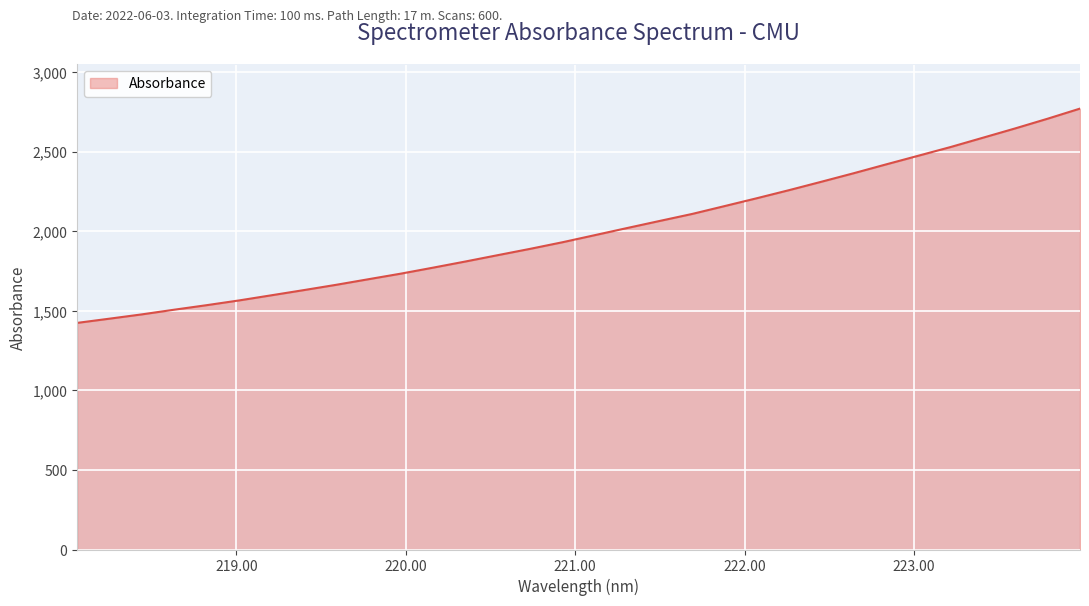

What is the greatest value displayed?

2771.5